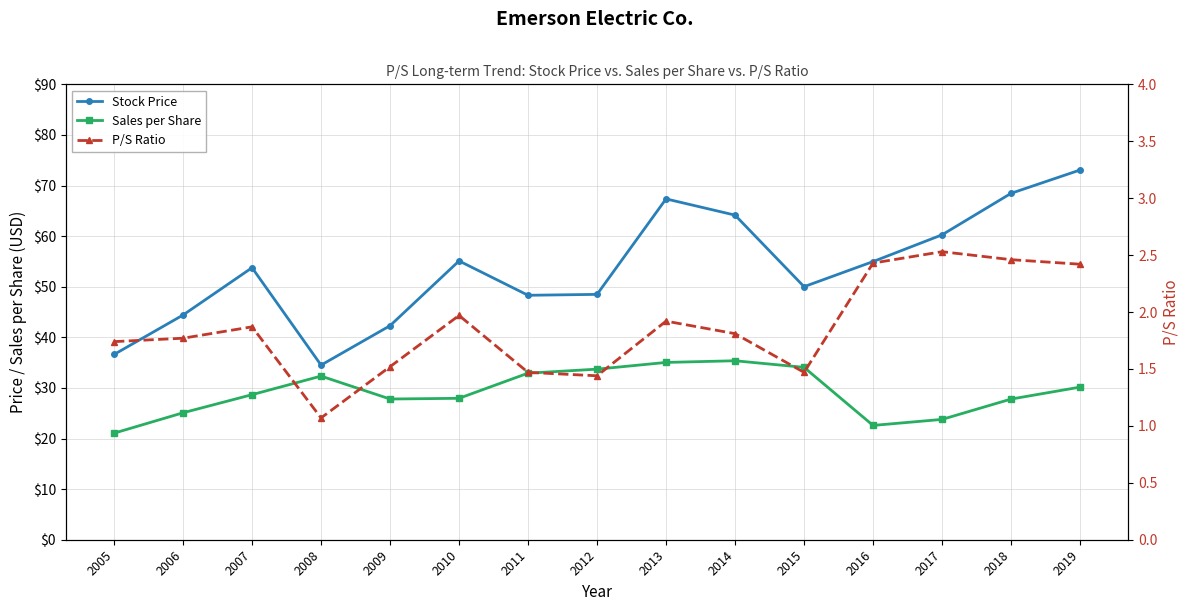

Reading right to left, extract all data points from this chart.

Stock Price: 2019=73.1	2018=68.5	2017=60.3	2016=55.0	2015=50.0	2014=64.2	2013=67.4	2012=48.5	2011=48.3	2010=55.1	2009=42.3	2008=34.5	2007=53.8	2006=44.4	2005=36.6
Sales per Share: 2019=30.2	2018=27.8	2017=23.8	2016=22.6	2015=34.1	2014=35.4	2013=35.0	2012=33.7	2011=32.9	2010=27.9	2009=27.8	2008=32.3	2007=28.7	2006=25.1	2005=21.1
P/S Ratio: 2019=2.4	2018=2.5	2017=2.5	2016=2.4	2015=1.5	2014=1.8	2013=1.9	2012=1.4	2011=1.5	2010=2.0	2009=1.5	2008=1.1	2007=1.9	2006=1.8	2005=1.7